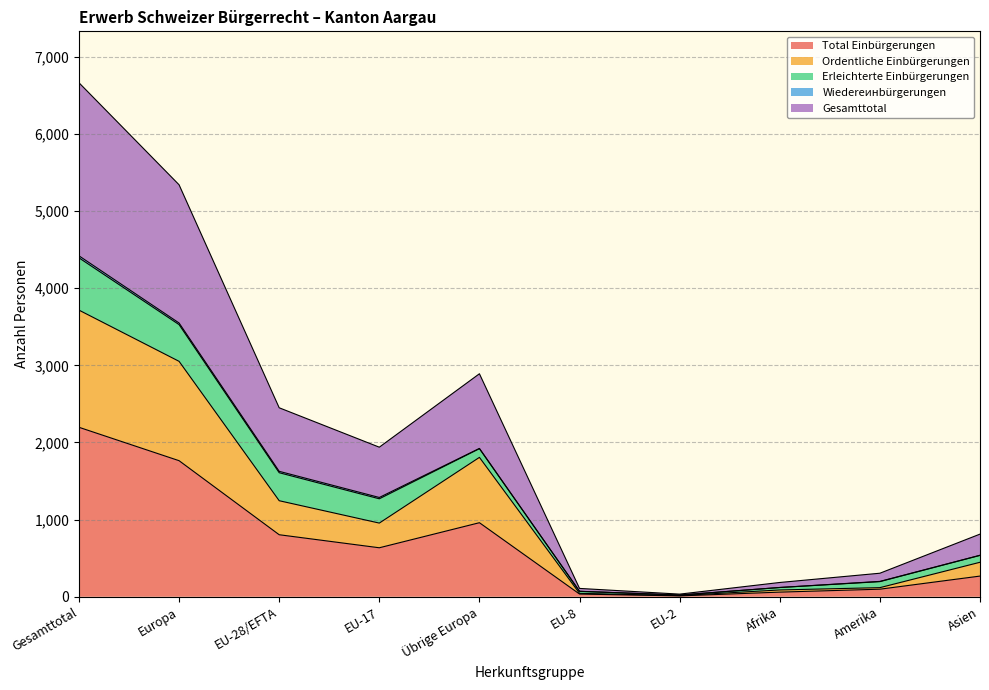

What is the highest value of the Total Einbürgerungen series?

2197